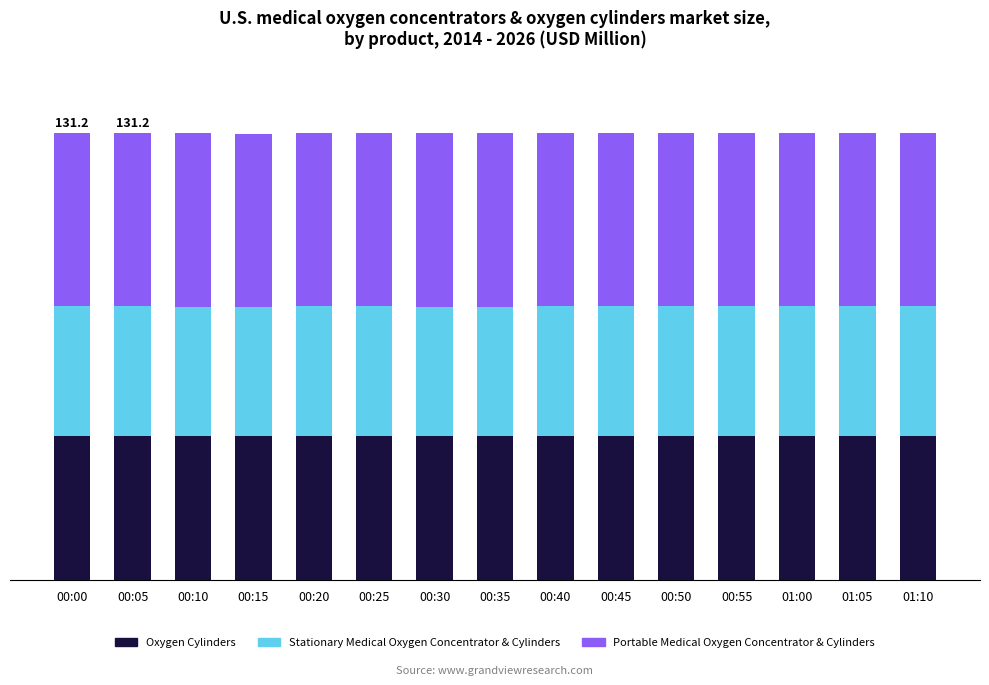

What are all the series names shown in the legend?

Oxygen Cylinders, Stationary Medical Oxygen Concentrator & Cylinders, Portable Medical Oxygen Concentrator & Cylinders